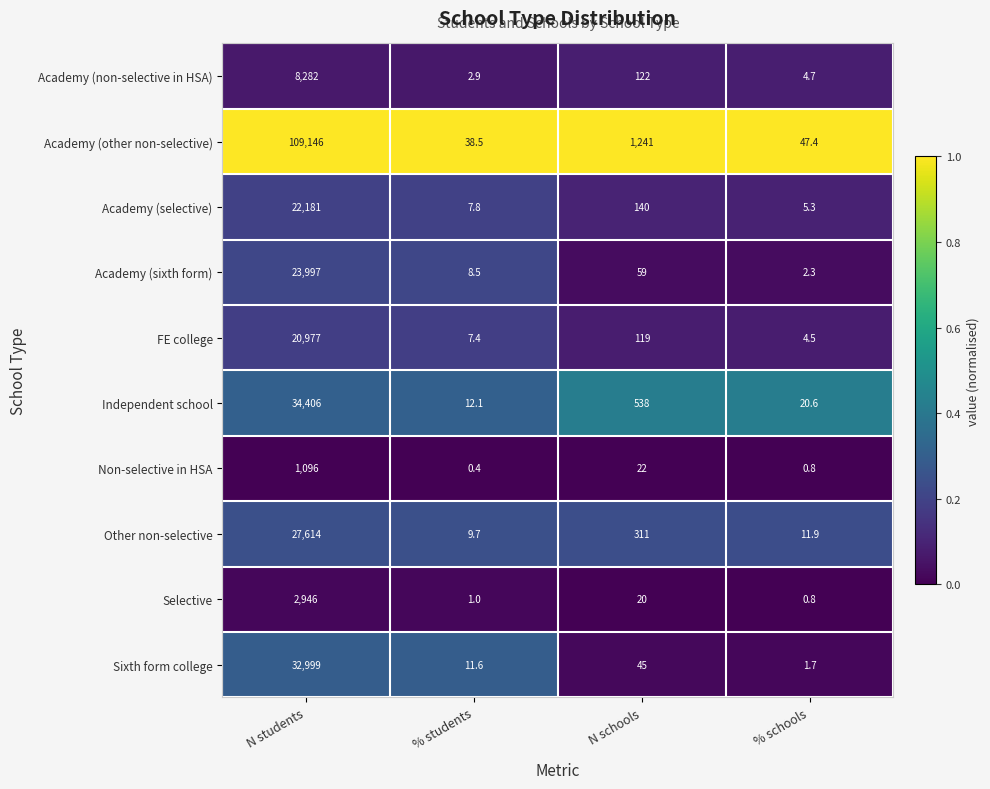

Rank the series by their maximum value, from highest to lowest.

Academy (other non-selective), Independent school, Sixth form college, Other non-selective, Academy (sixth form), Academy (selective), FE college, Academy (non-selective in HSA), Selective, Non-selective in HSA